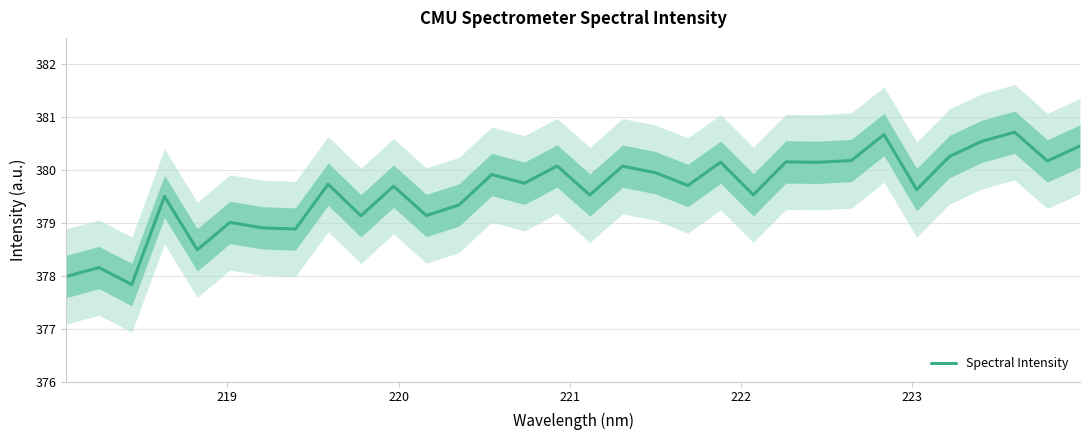

What is the difference between the maximum and minimum values?

2.9